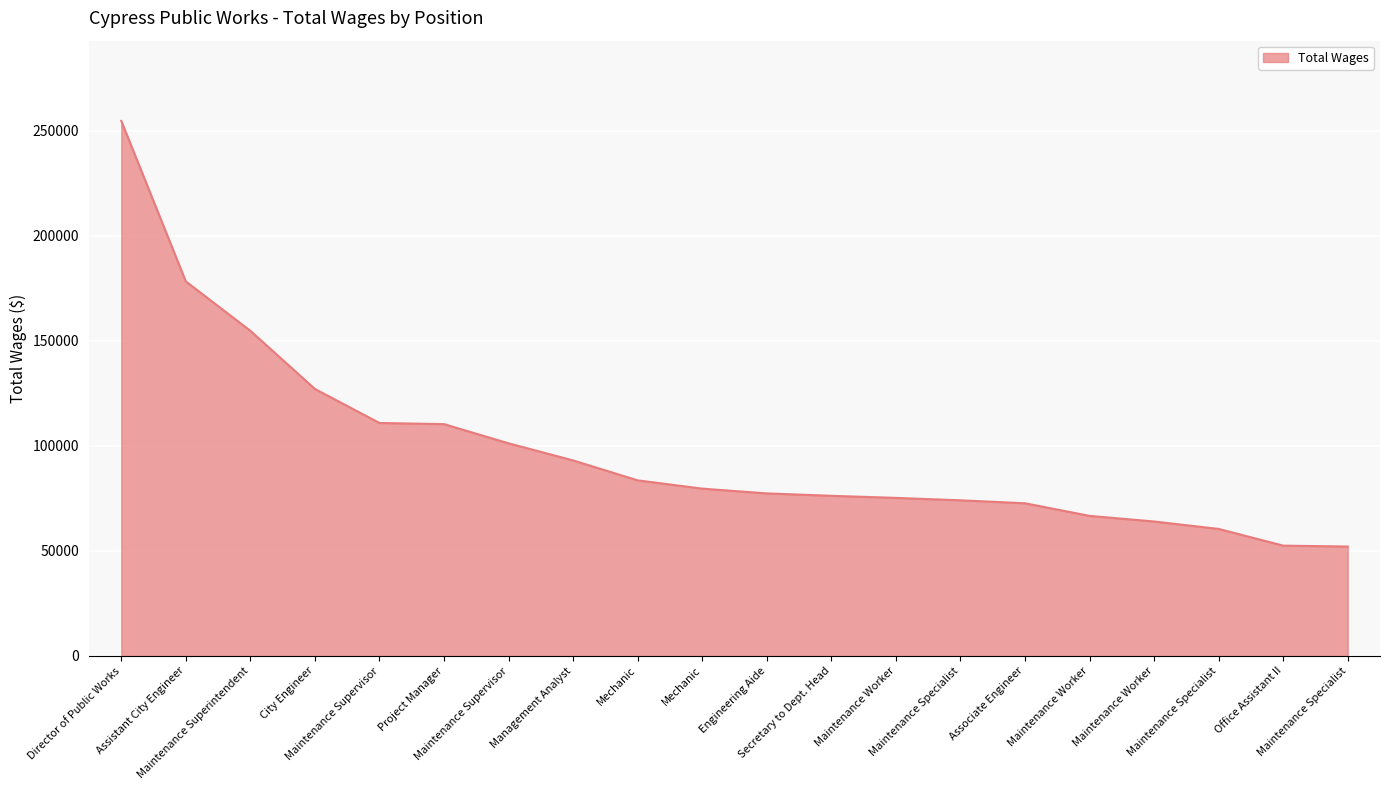

What is the label of the 7th point from the right?

Maintenance Specialist